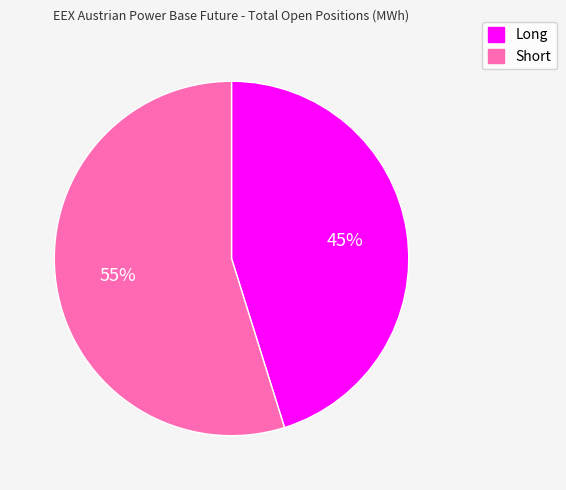

Which category has the smallest portion of the pie?

Long